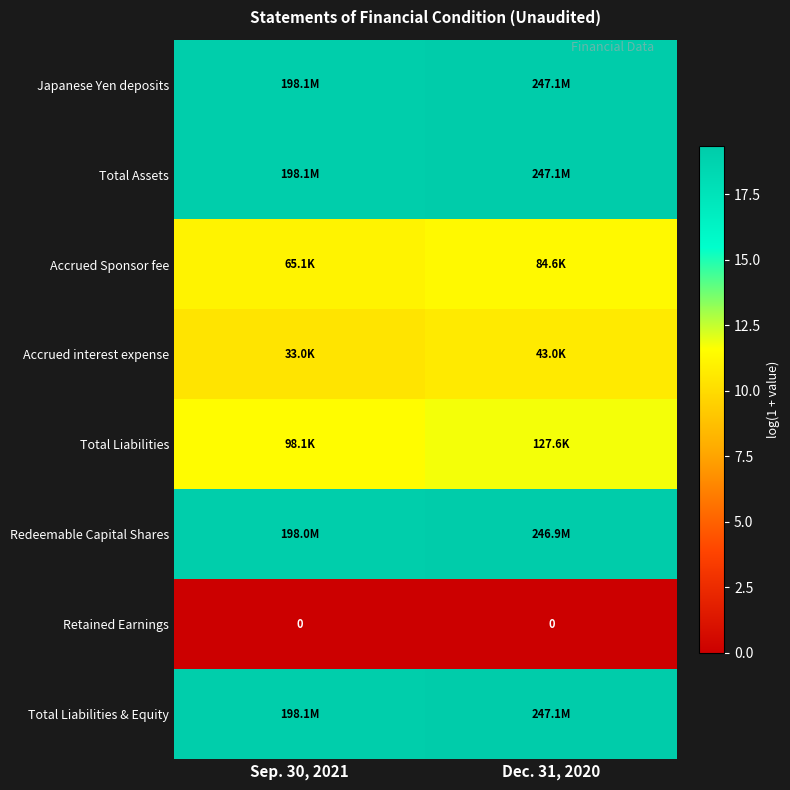

Rank the categories by Japanese Yen deposits value from lowest to highest.

Sep. 30, 2021, Dec. 31, 2020